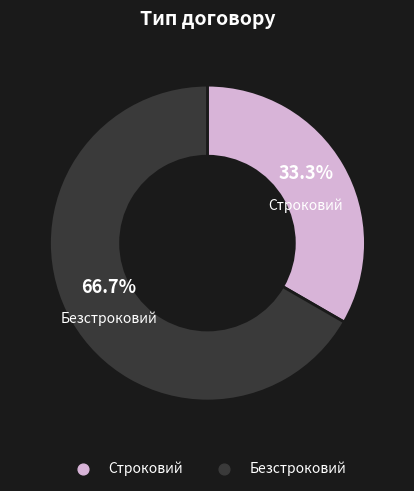

What is the smallest slice in the pie chart?

Строковий